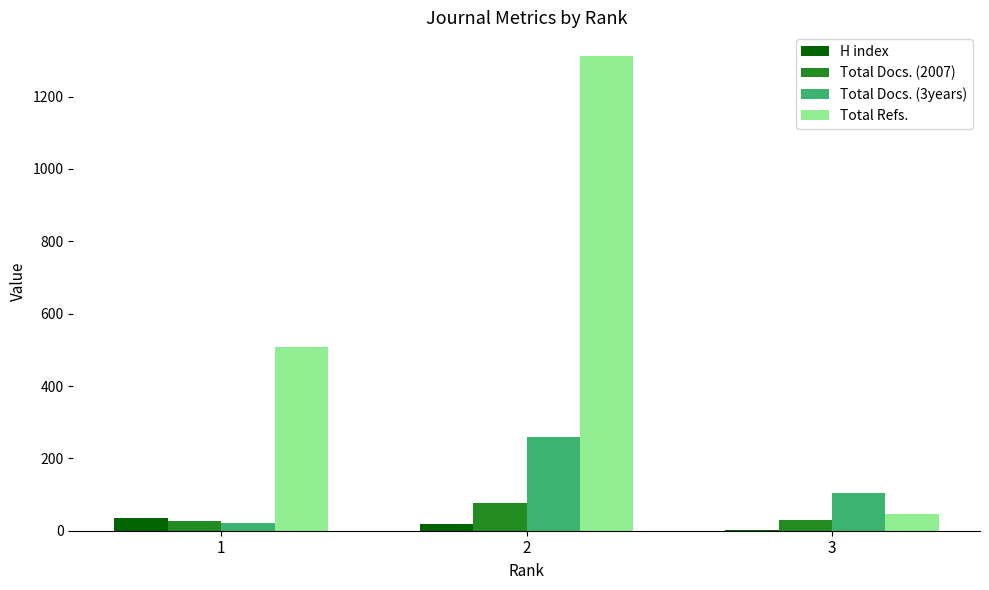

What is the difference between the Total Refs. values at 1 and 2?

803